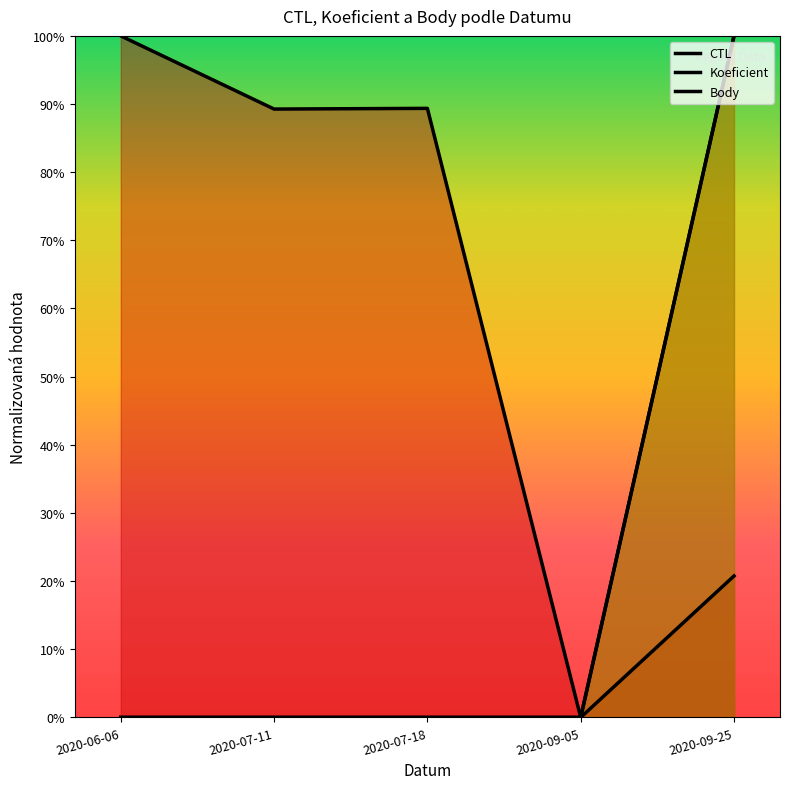

List the series in order of their peak value, lowest first.

CTL, Koeficient, Body